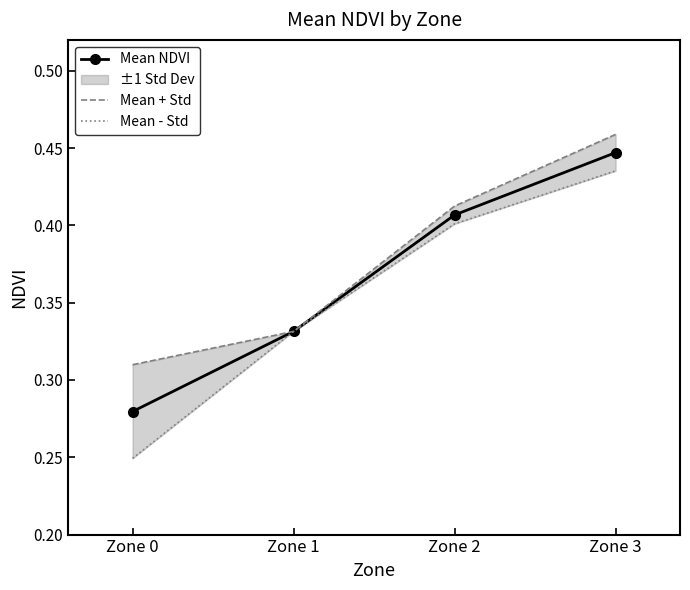

At how many categories does at least one series exceed 0?

4